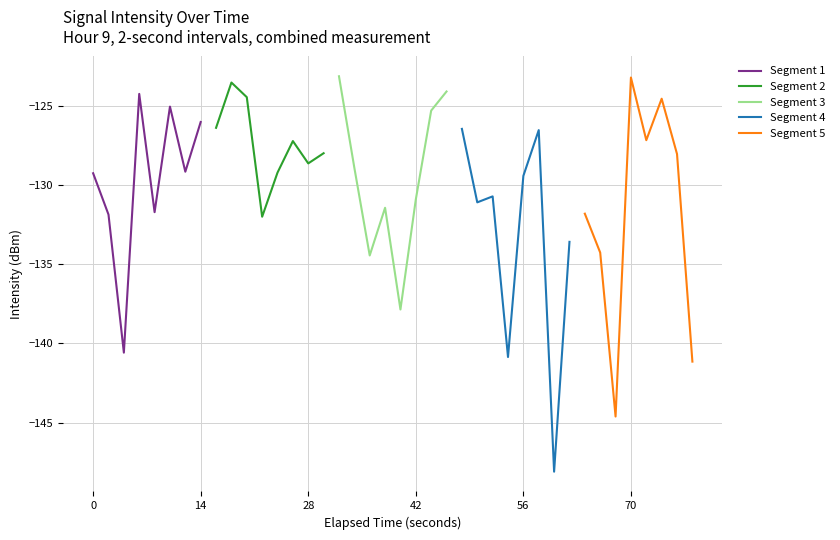

Reading left to right, list all the values displayed in this chart.

Segment 1: -129.2	-131.9	-140.6	-124.2	-131.7	-125.0	-129.1	-126.0
Segment 2: -126.4	-123.5	-124.4	-132.0	-129.2	-127.2	-128.6	-128.0
Segment 3: -123.1	-128.9	-134.4	-131.4	-137.9	-130.9	-125.3	-124.1
Segment 4: -126.4	-131.1	-130.7	-140.9	-129.4	-126.5	-148.1	-133.6
Segment 5: -131.8	-134.3	-144.6	-123.2	-127.1	-124.5	-128.0	-141.1